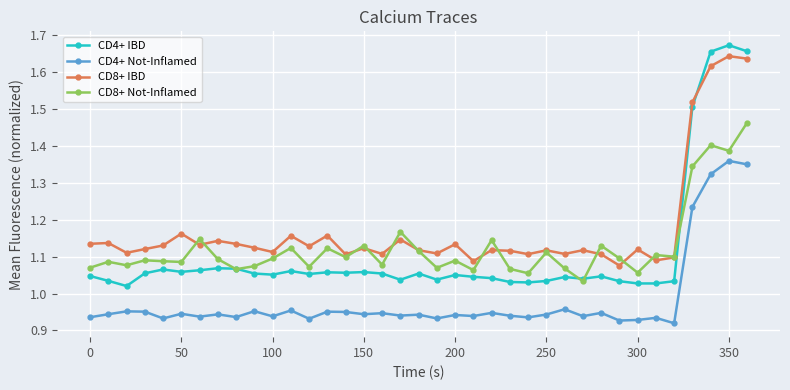

Which series has the largest range (max minus min)?

CD4+ IBD